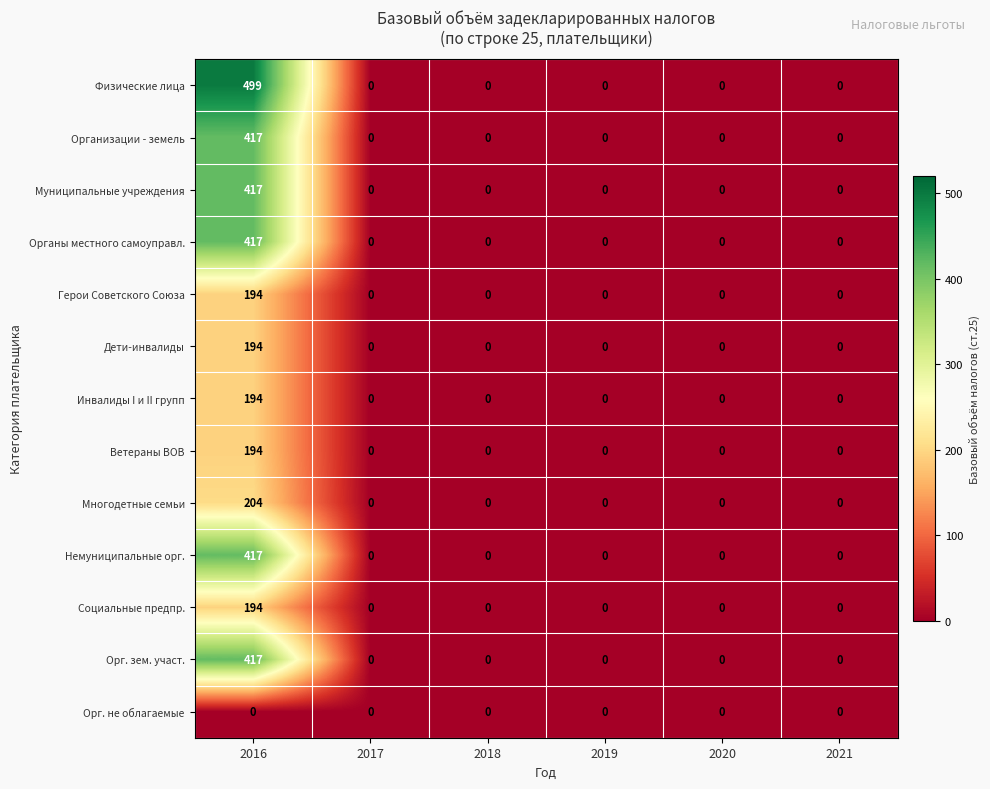

What is the difference between the maximum and second lowest values in the Органы местного самоуправл. series?

417